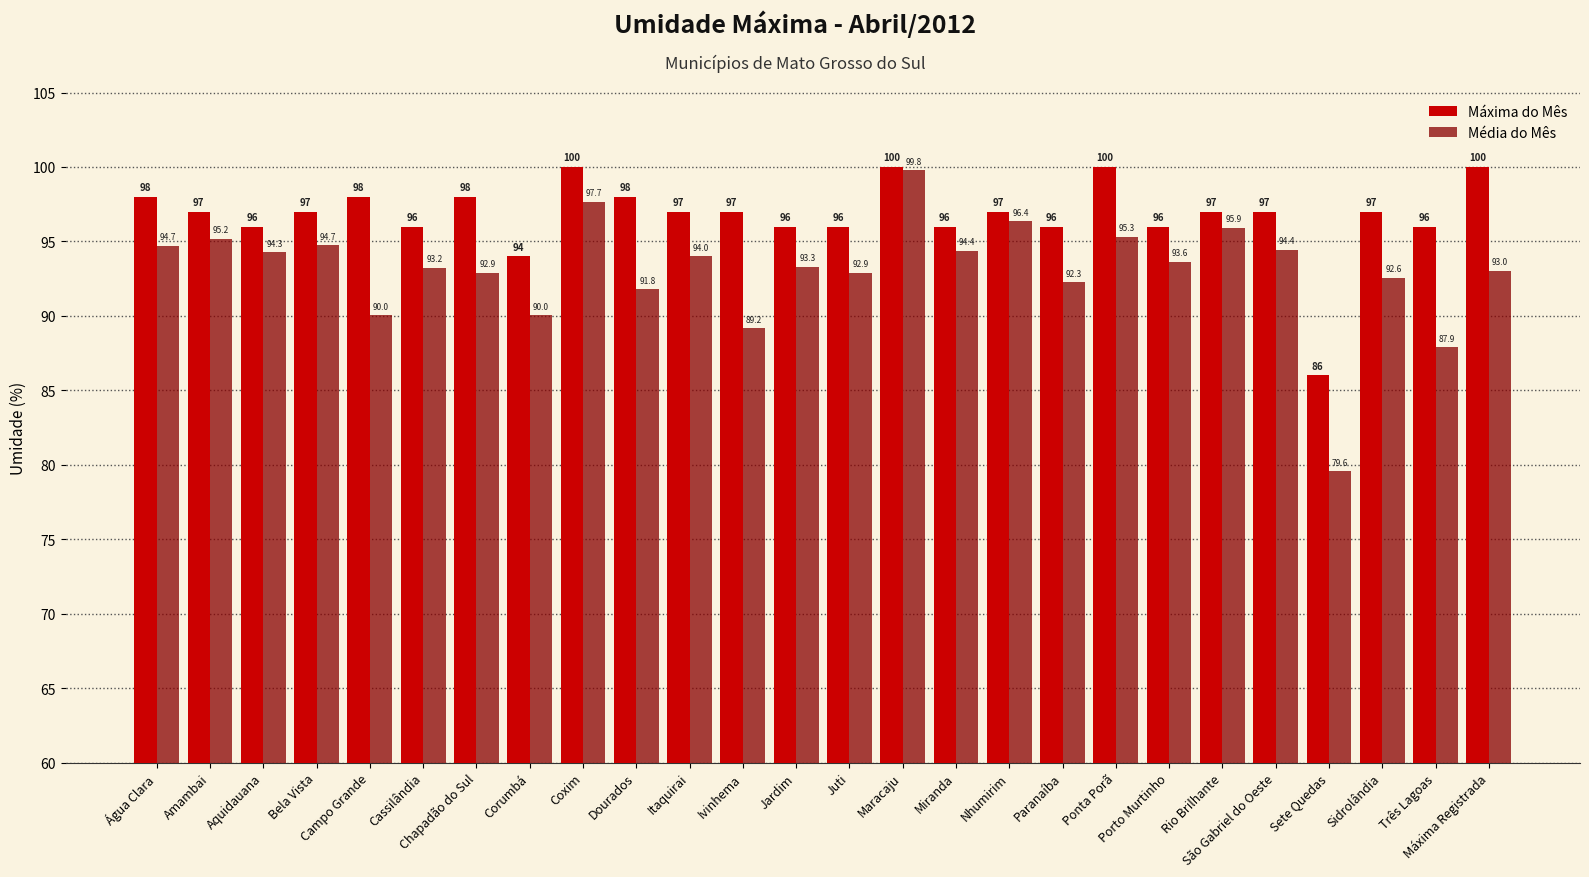

What position from the left is Maracaju?

15